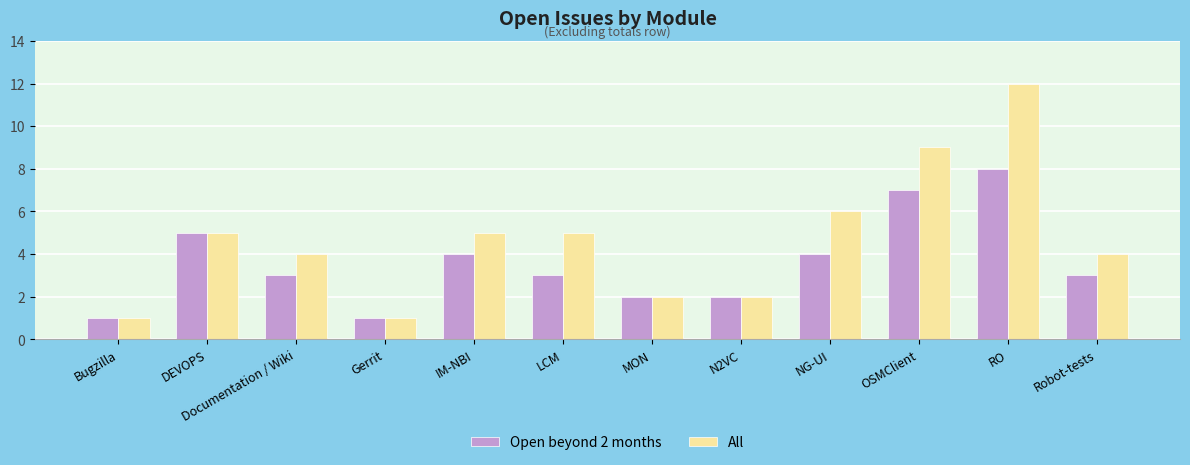

What is the average value of the Open beyond 2 months series?

4